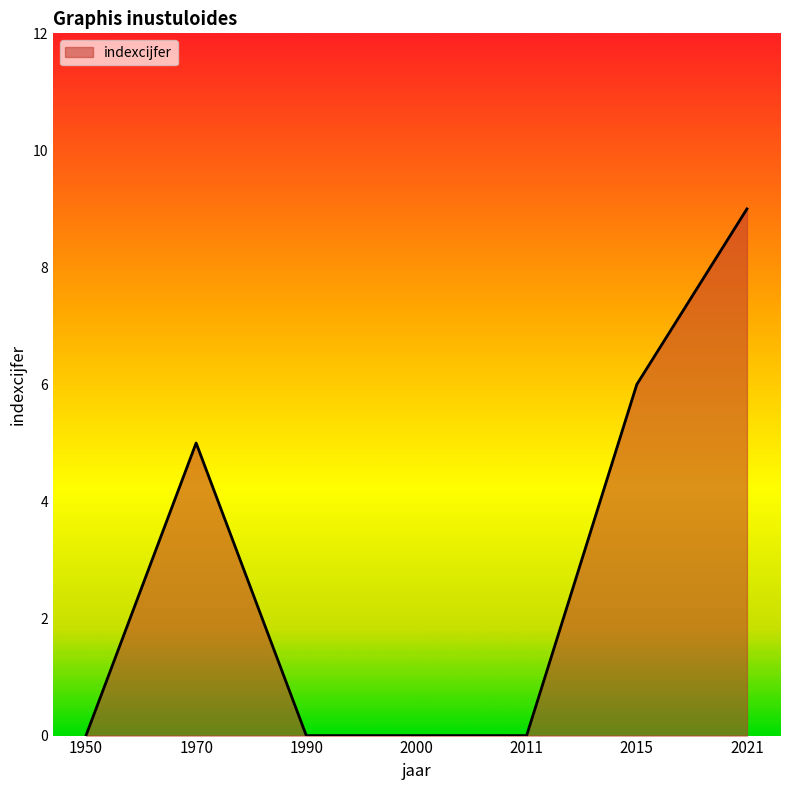

True or false: the data shows 9 at 2021.

True